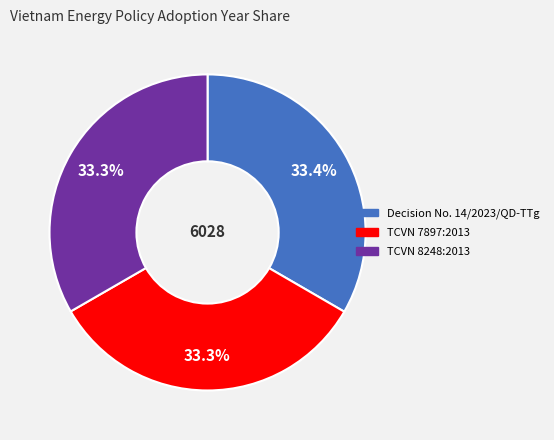

Does TCVN 7897:2013 represent more than half of the total?

No